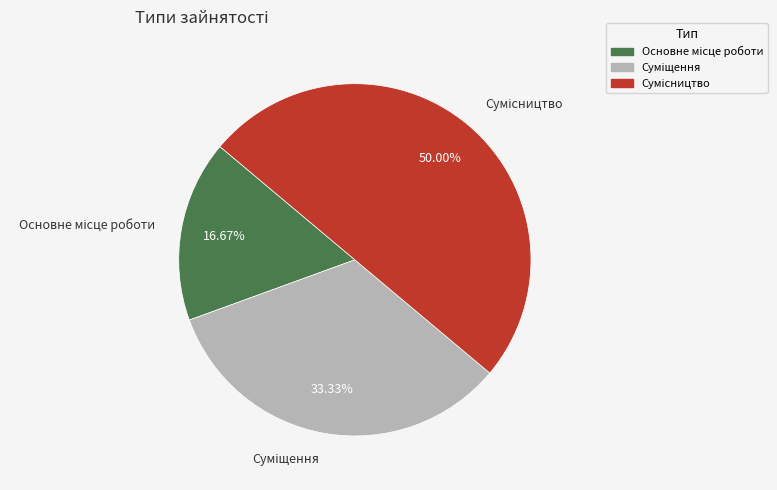

How many slices are in this pie chart?

3